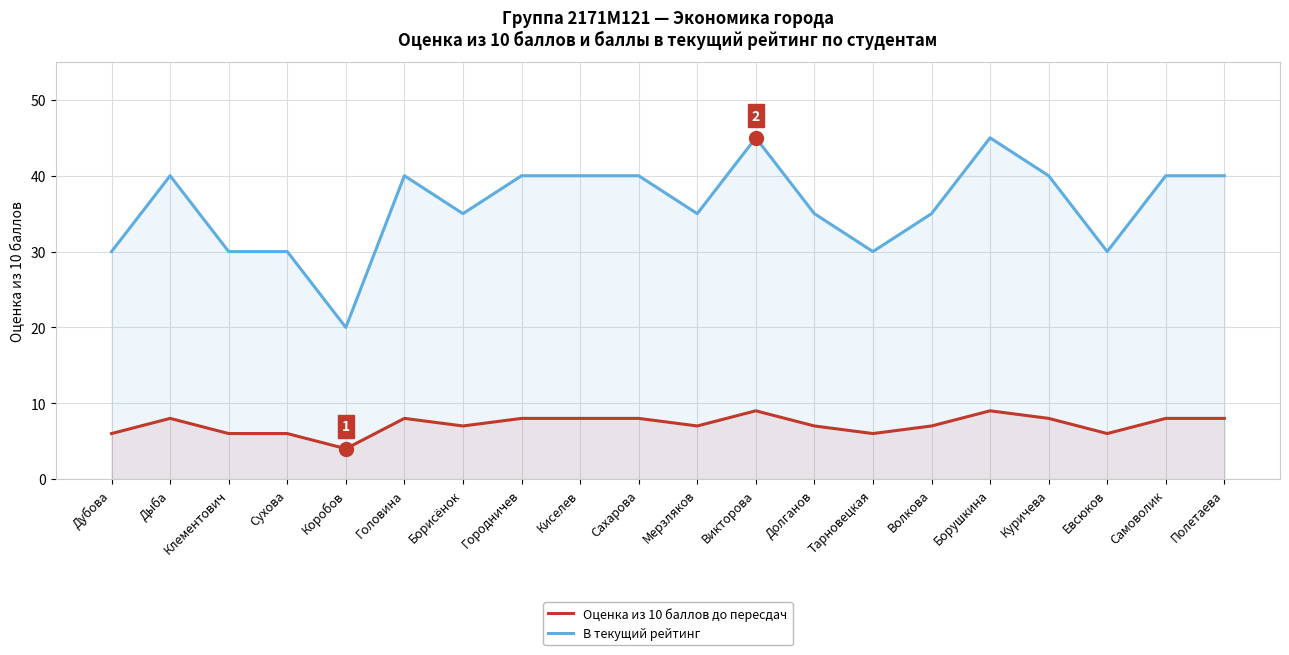

What position from the right is Евсюков?

3